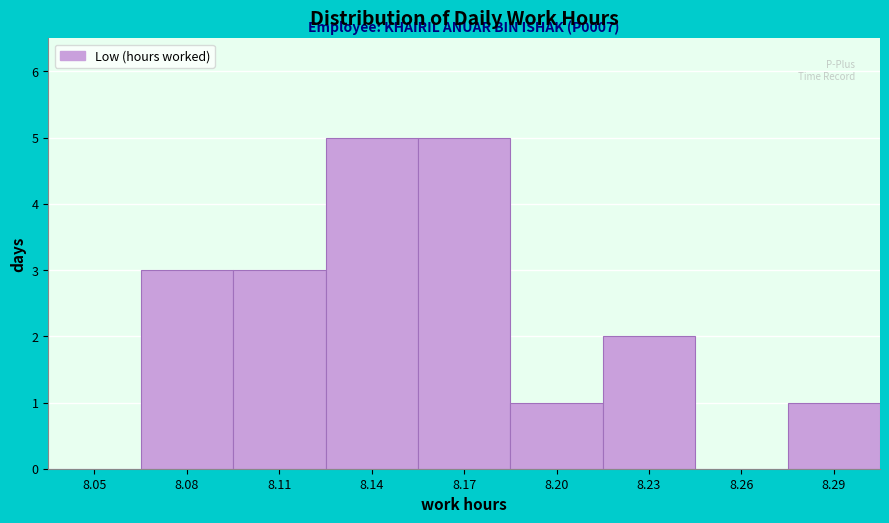

Reading left to right, list all the values displayed in this chart.

8.05=0	8.08=3	8.11=3	8.14=5	8.17=5	8.20=1	8.23=2	8.26=0	8.29=1